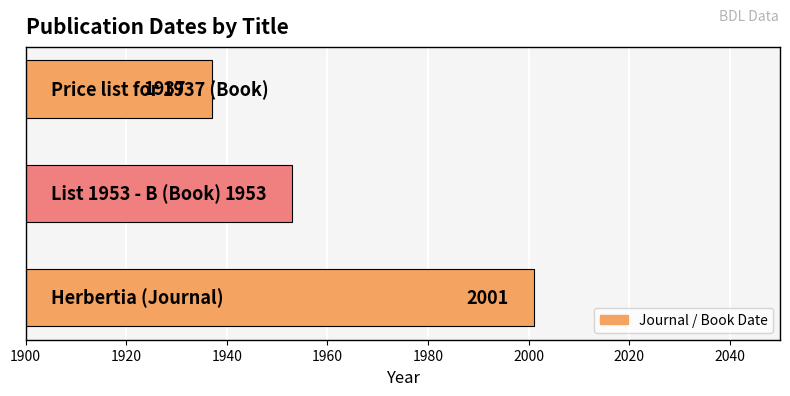

What is the maximum value shown in the chart?

2001